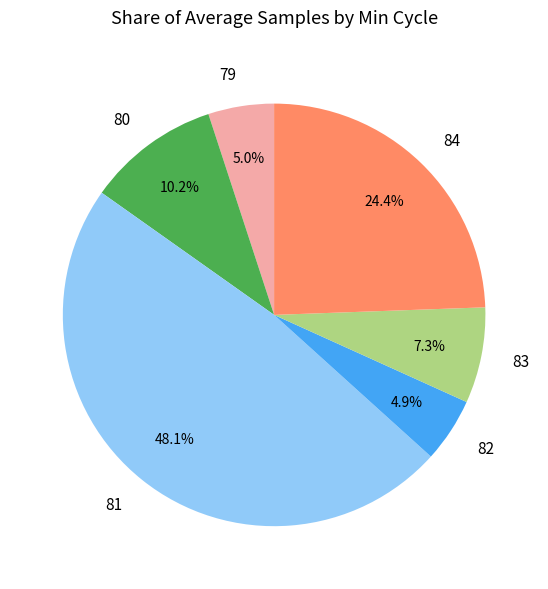

To the nearest percent, what is the combined percentage of 81 and 84?

73%